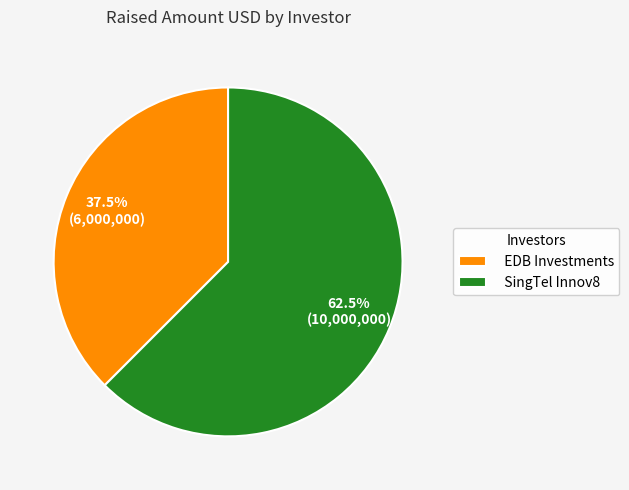

To the nearest percent, what is the difference between the EDB Investments and SingTel Innov8 slice percentages?

25%